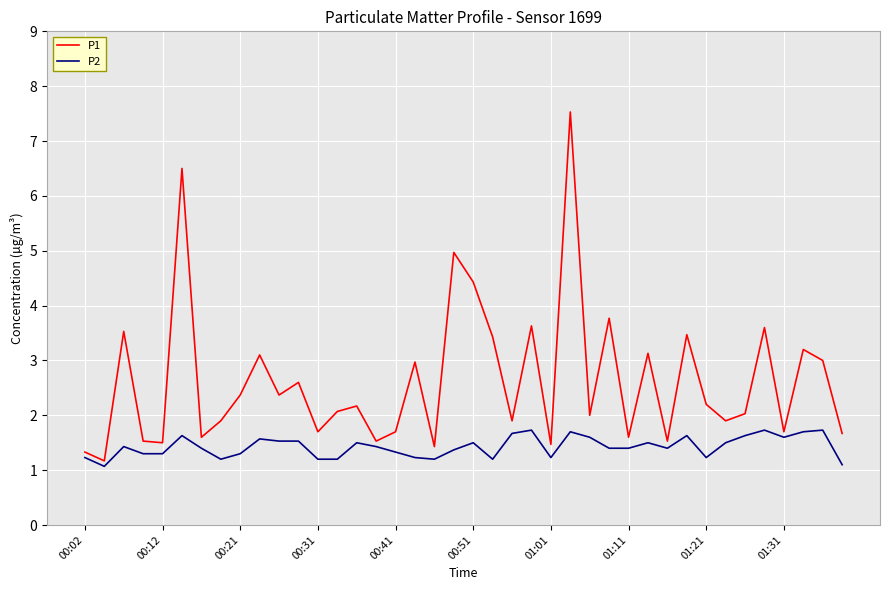

Which series has the largest total across all categories?

P1